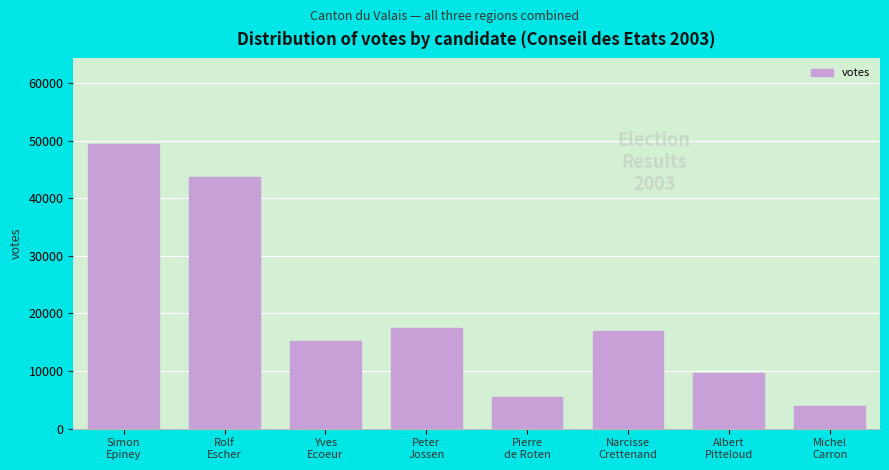

Reading left to right, what are all the values shown in this chart?

49422	43754	15293	17474	5432	17029	9639	3935